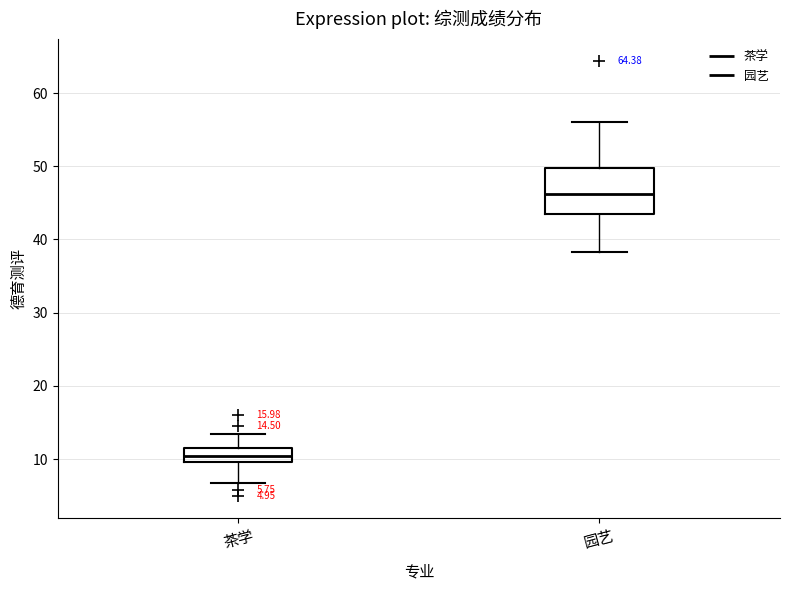

Which box has the highest median line?

园艺